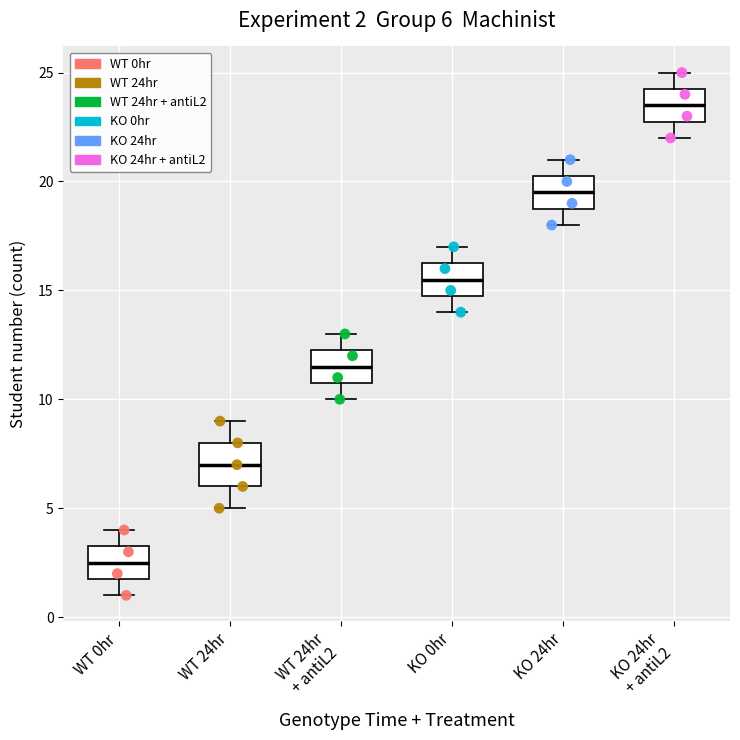

Comparing the boxes themselves (not the whiskers), which one is the tallest?

WT 24hr